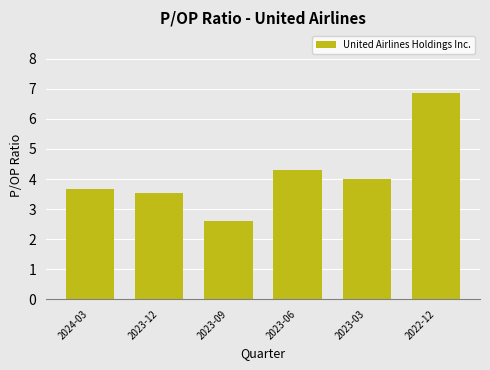

What is the difference between the values at 2023-12 and 2024-03?

0.1